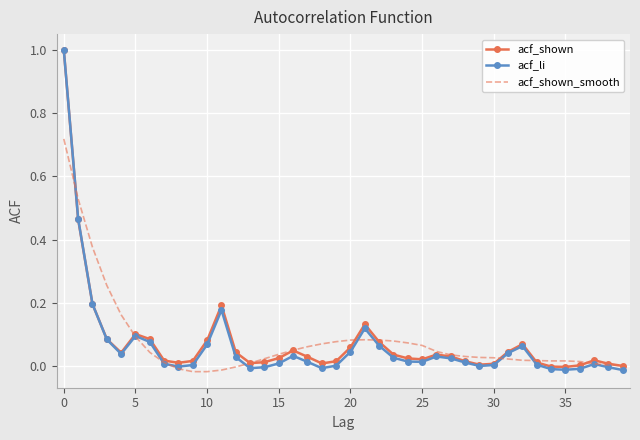

Which series has the largest range (max minus min)?

acf_li